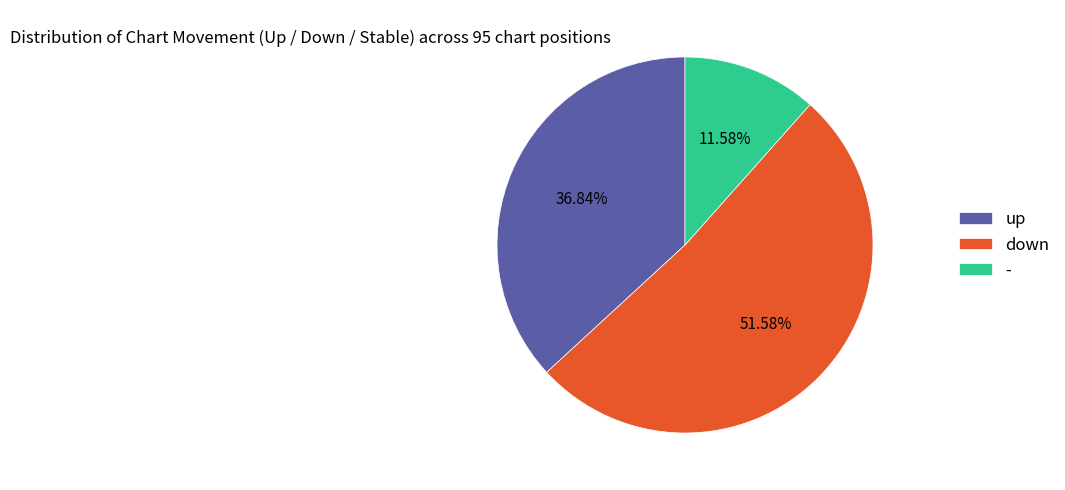

The - slice represents 3% of the pie. True or false?

False